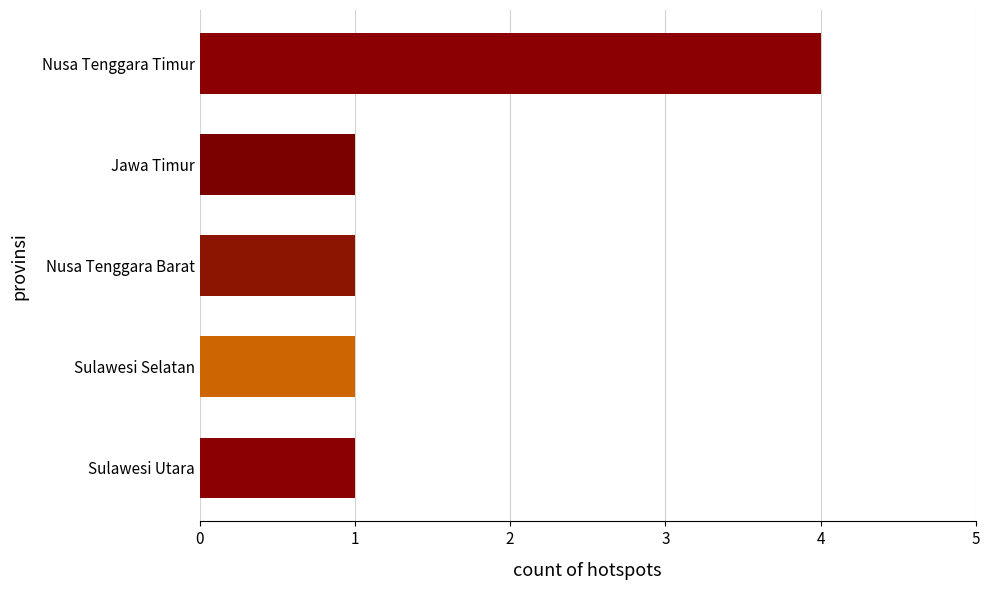

What is the smallest value displayed?

1